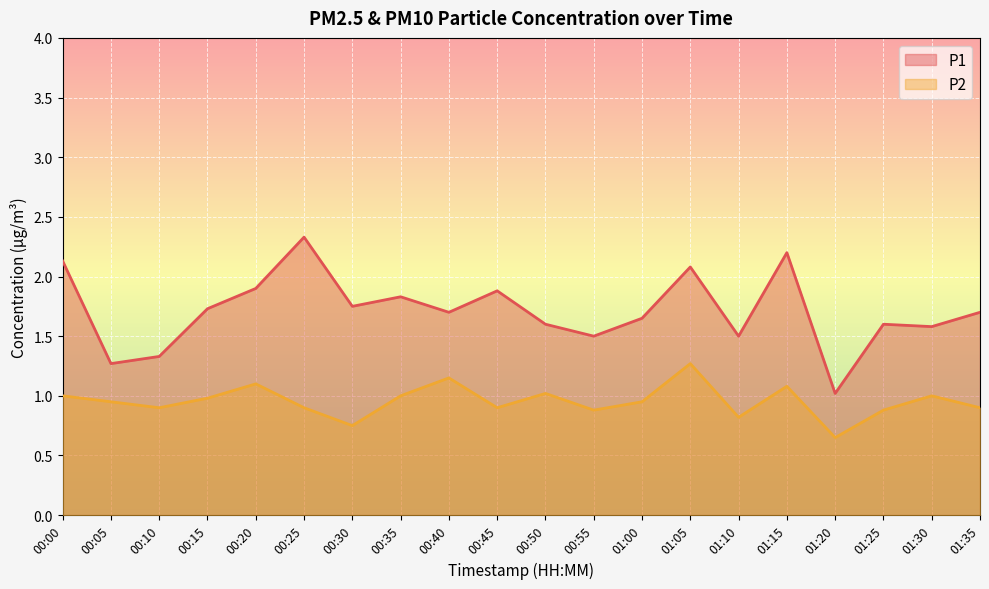

True or false: P1 and P2 cross at least once.

False